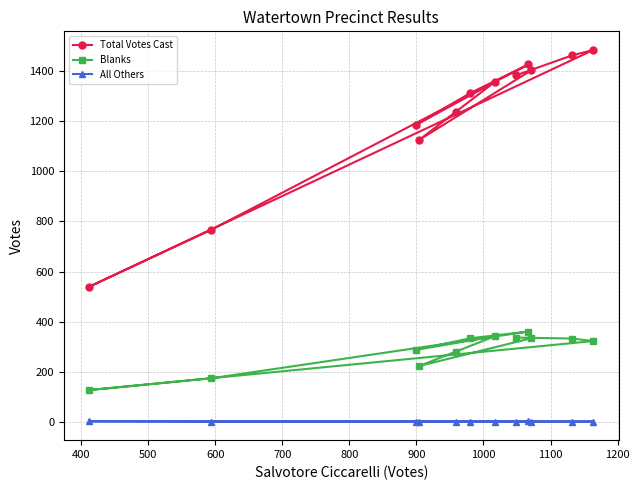

What is the minimum value for Total Votes Cast?

539